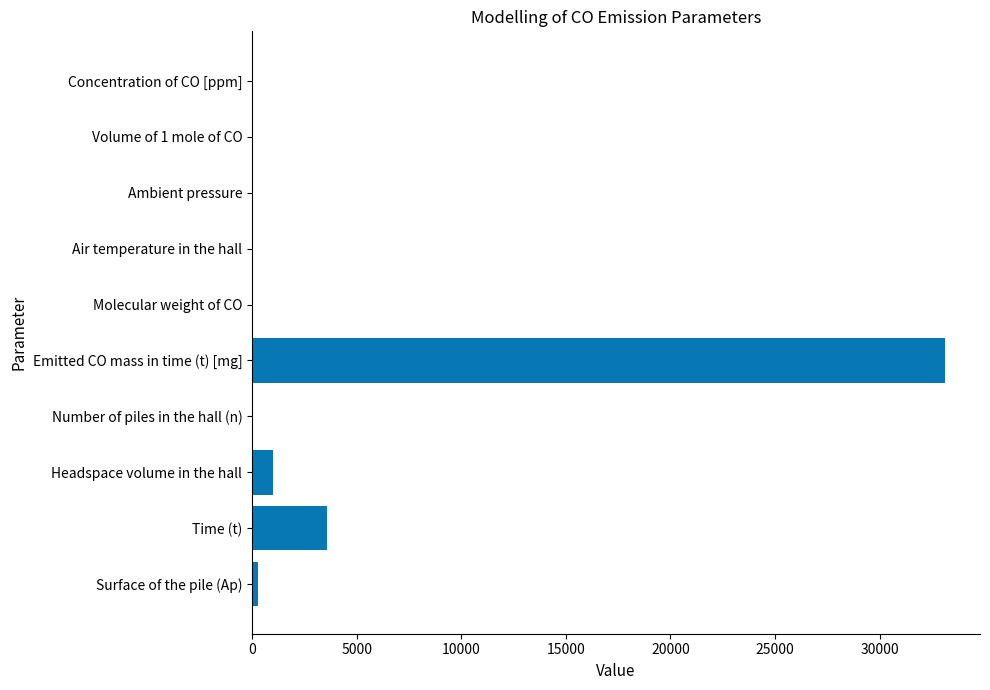

At which label is the value closest to 16570?

Time (t)